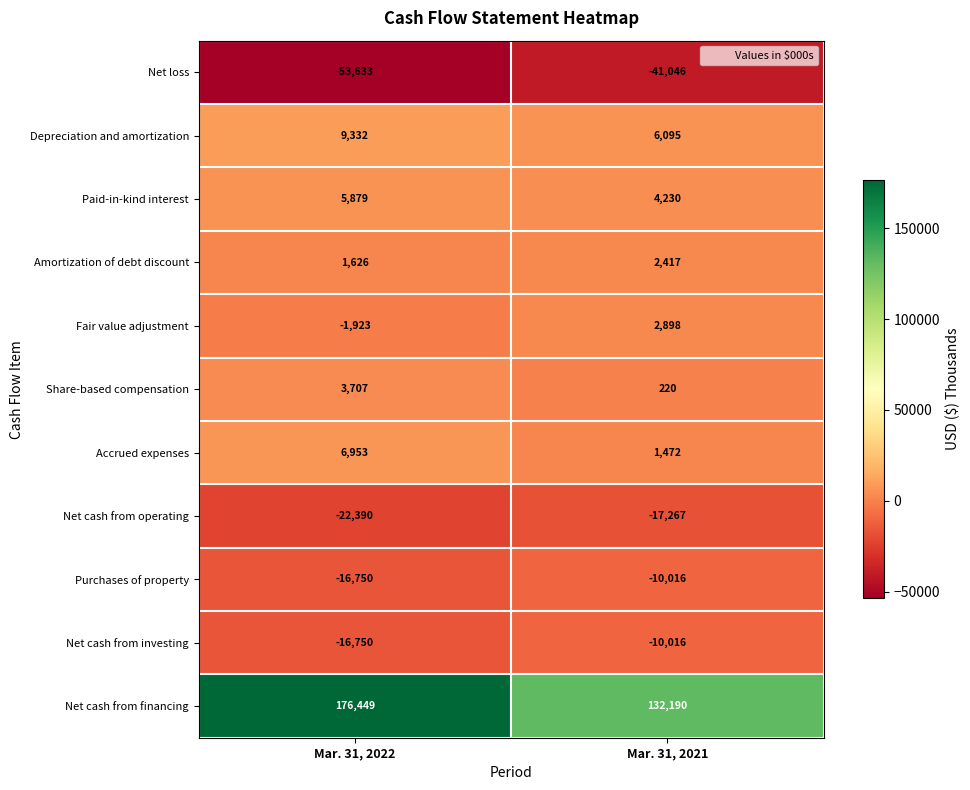

How many data points does each series have?

2